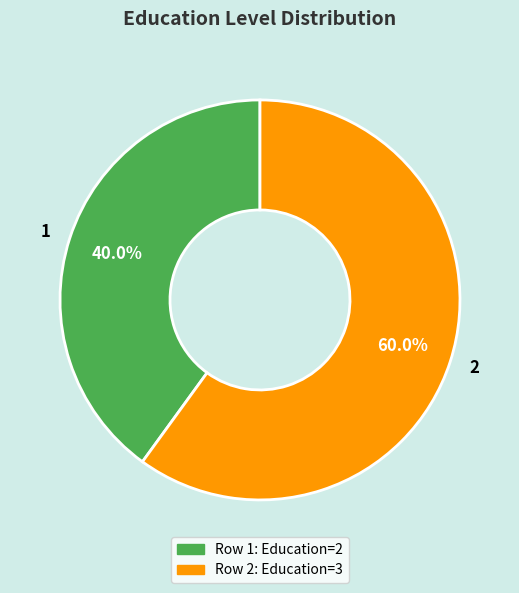

True or false: 2 accounts for 60% of the total.

True